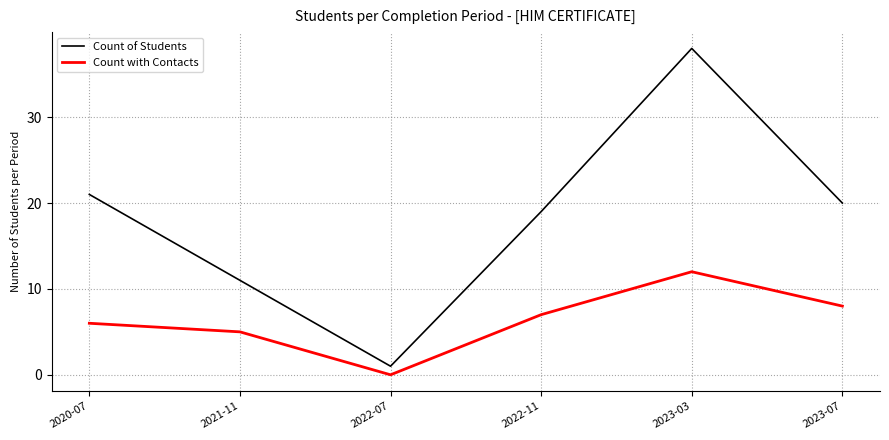

How many lines are shown in the chart?

2